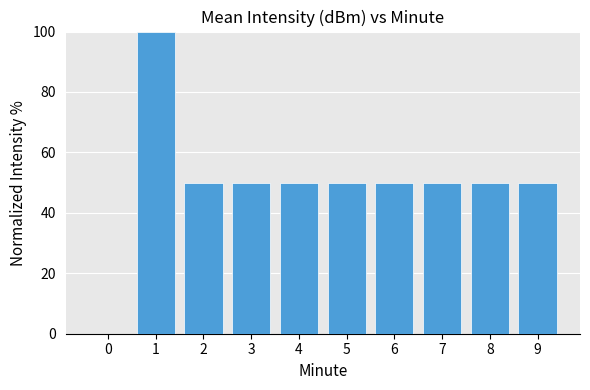

What value does the data have at 7, to the nearest 5?

50